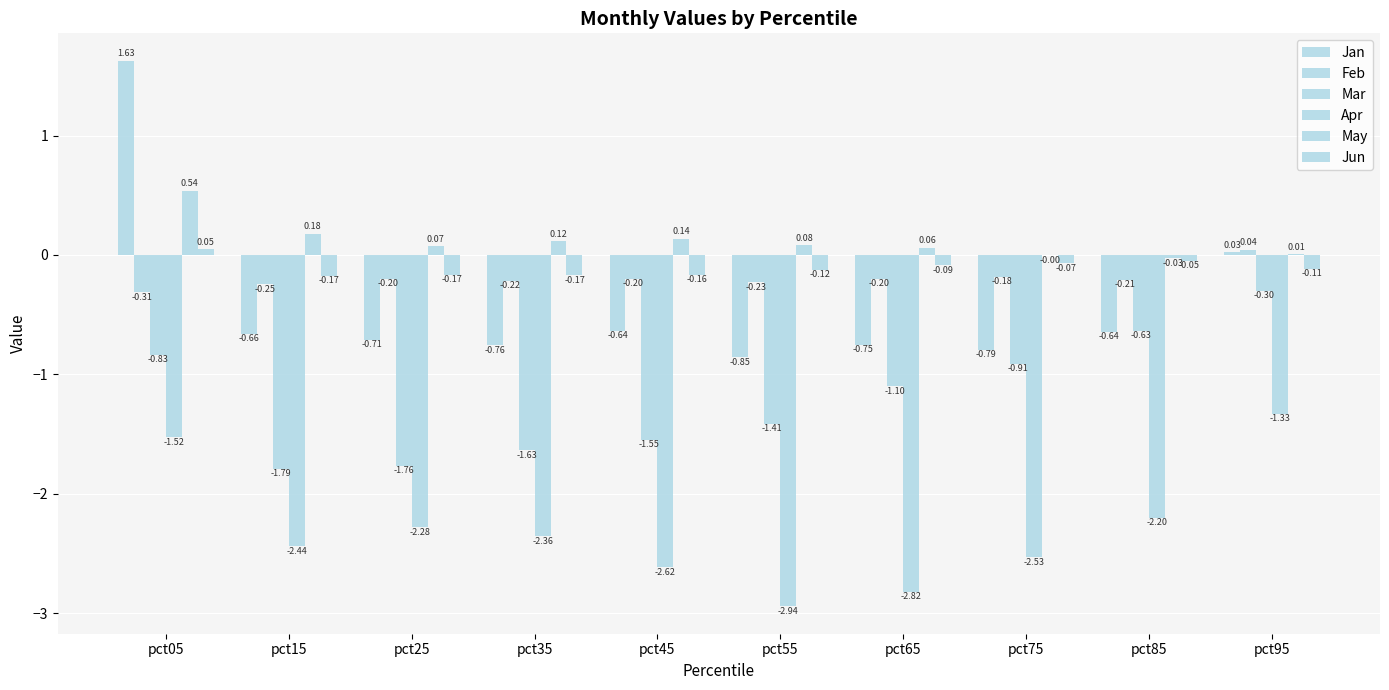

How many groups of bars are there?

10